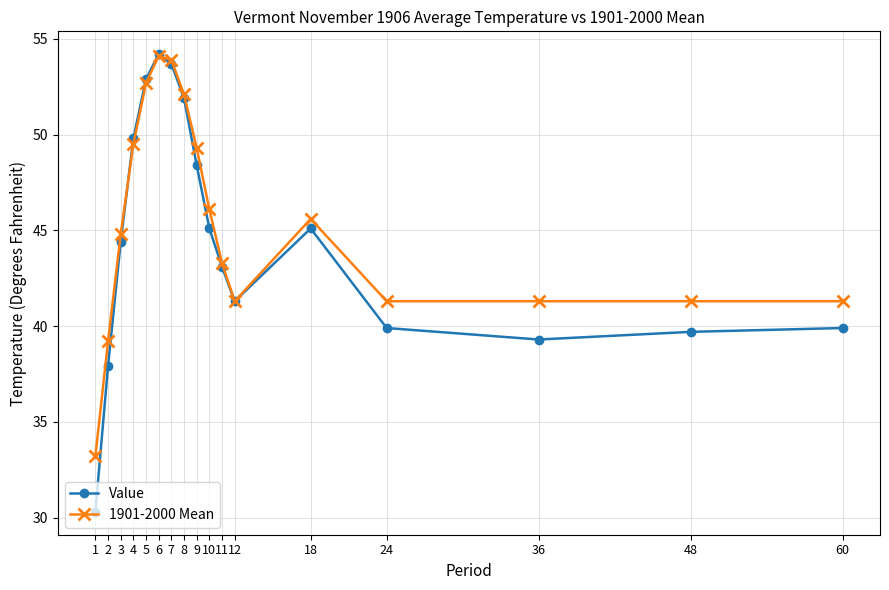

List the series in order of their overall mean, lowest first.

Value, 1901-2000 Mean